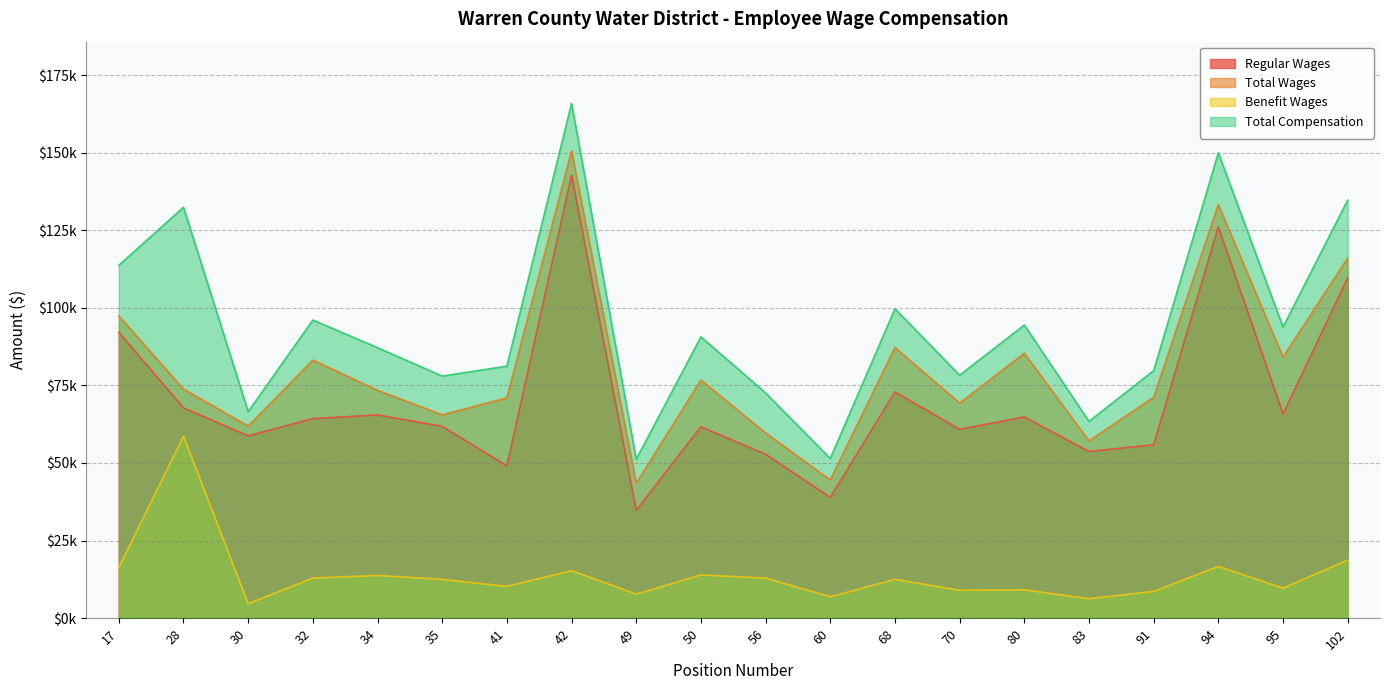

True or false: Benefit Wages and Regular Wages cross at least once.

False